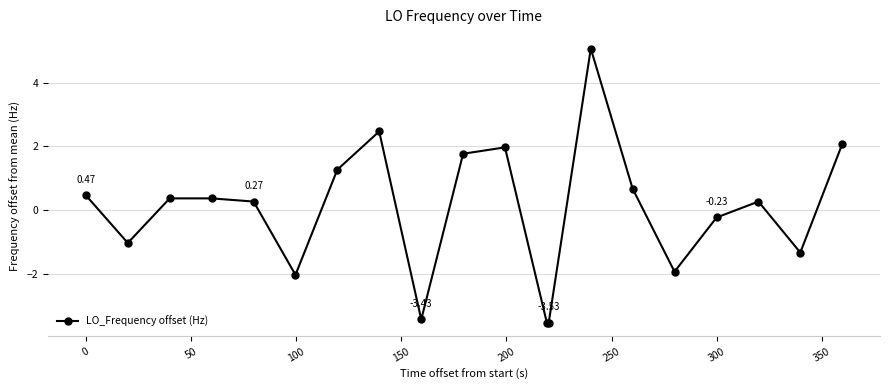

True or false: there are more than 2 points higher than both neighbors.

True